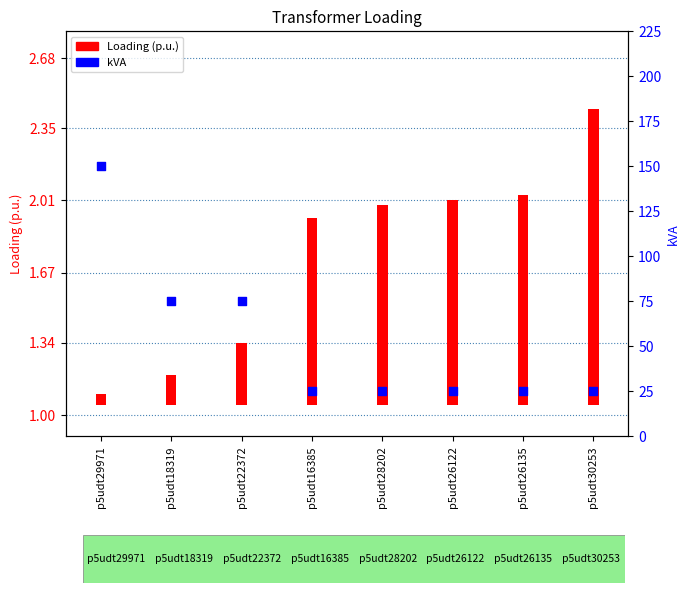

What are all the series names shown in the legend?

Loading (p.u.), kVA